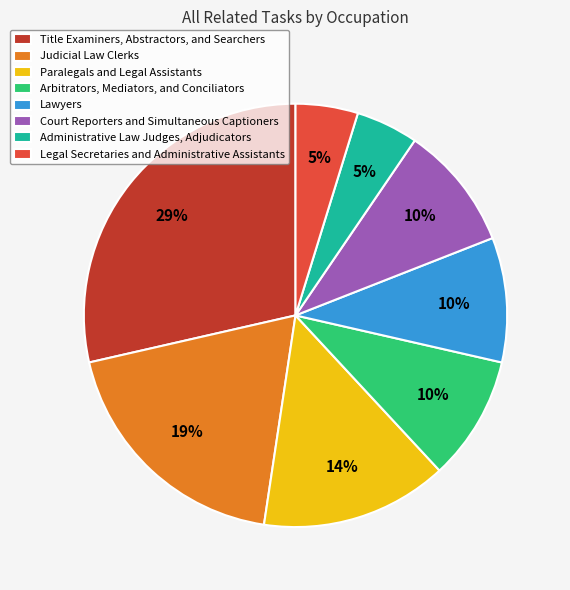

How many slices are in this pie chart?

8